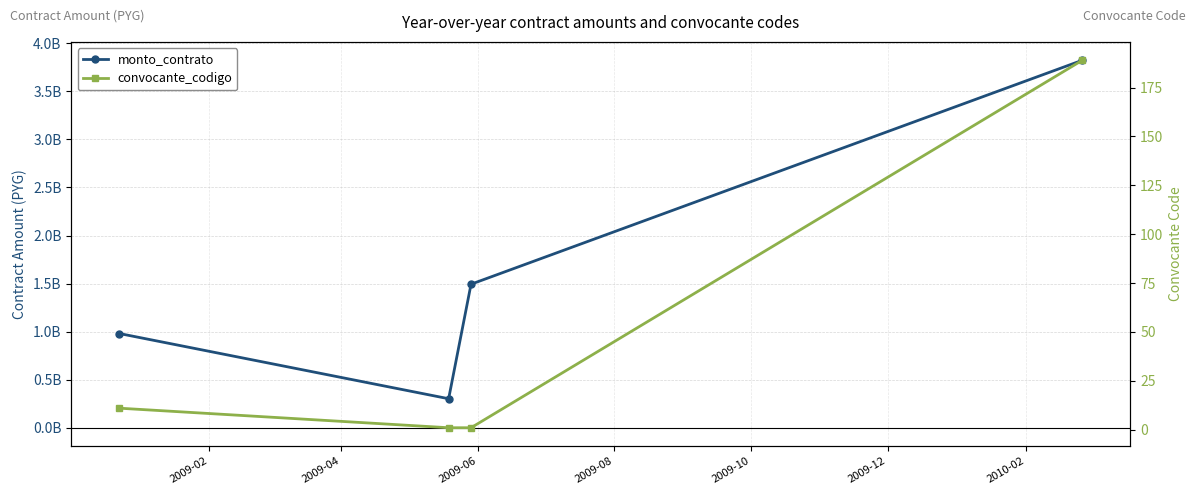

How many series are shown in this chart?

2